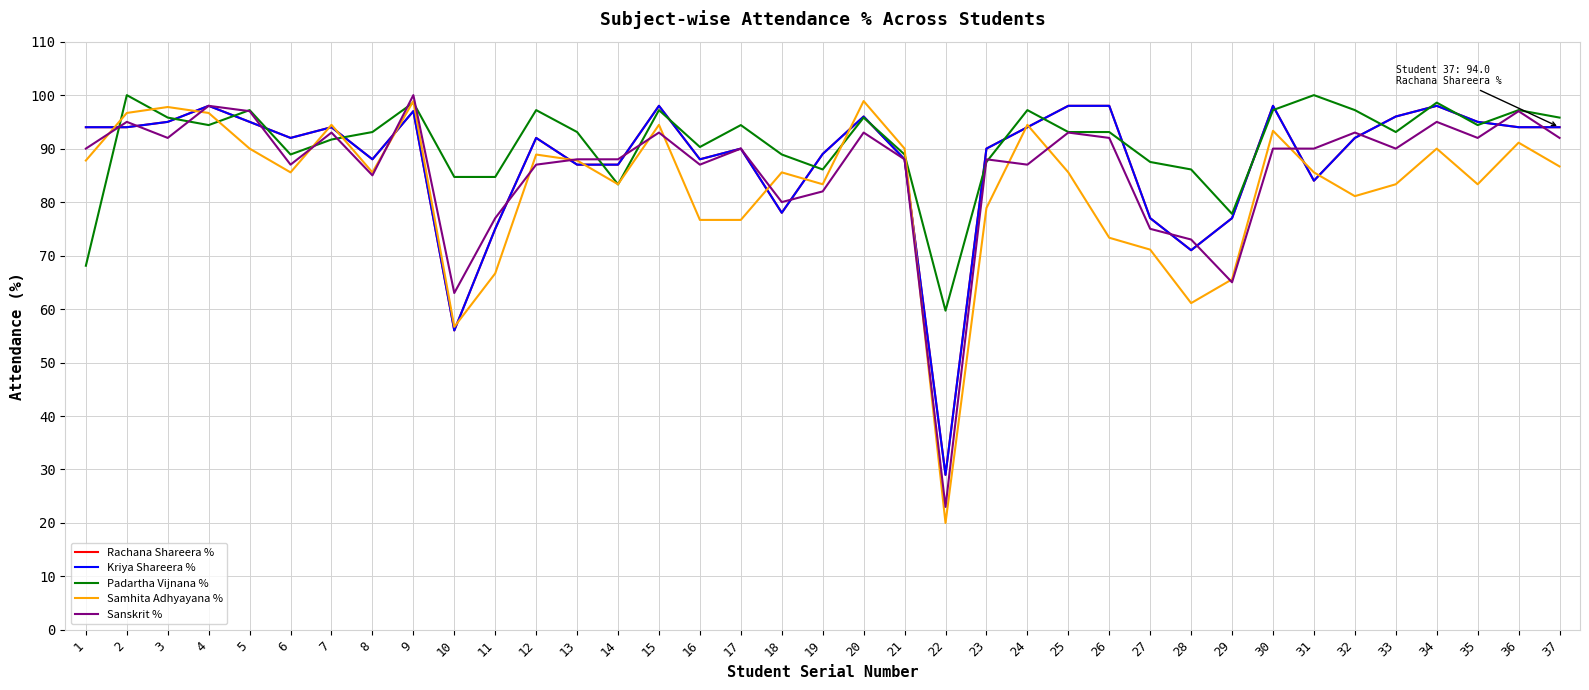

How many values in the Rachana Shareera % series exceed 92?

18